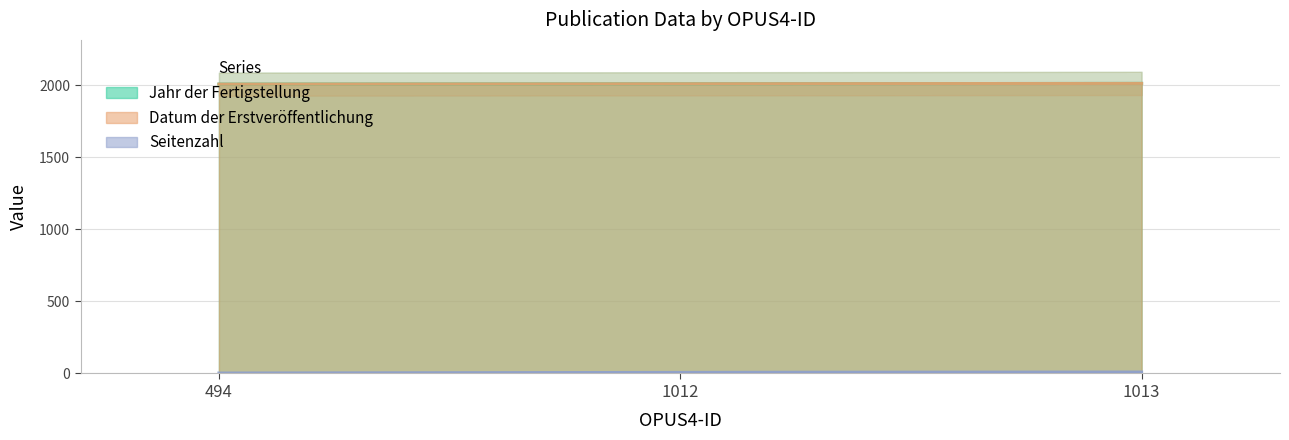

What is the value of the Seitenzahl point at the 1st from the left?

3